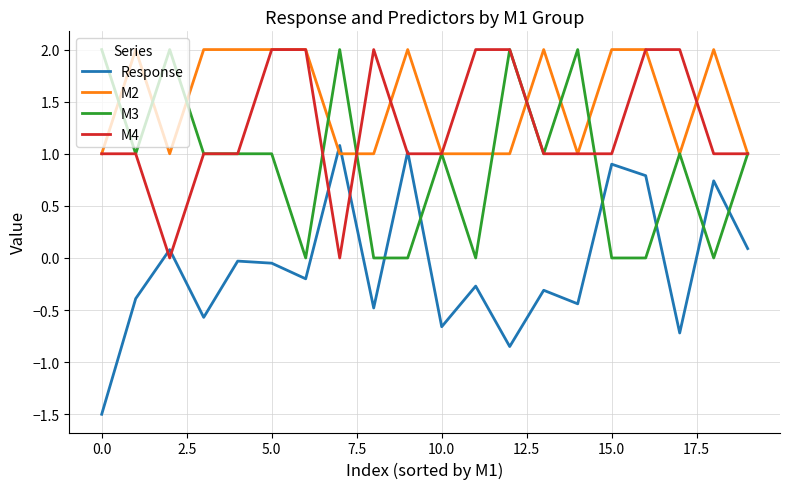

True or false: M2 and Response intersect in this chart.

True